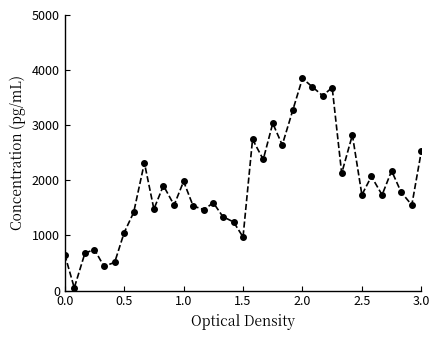

What is the maximum value shown in the chart?

3850.0